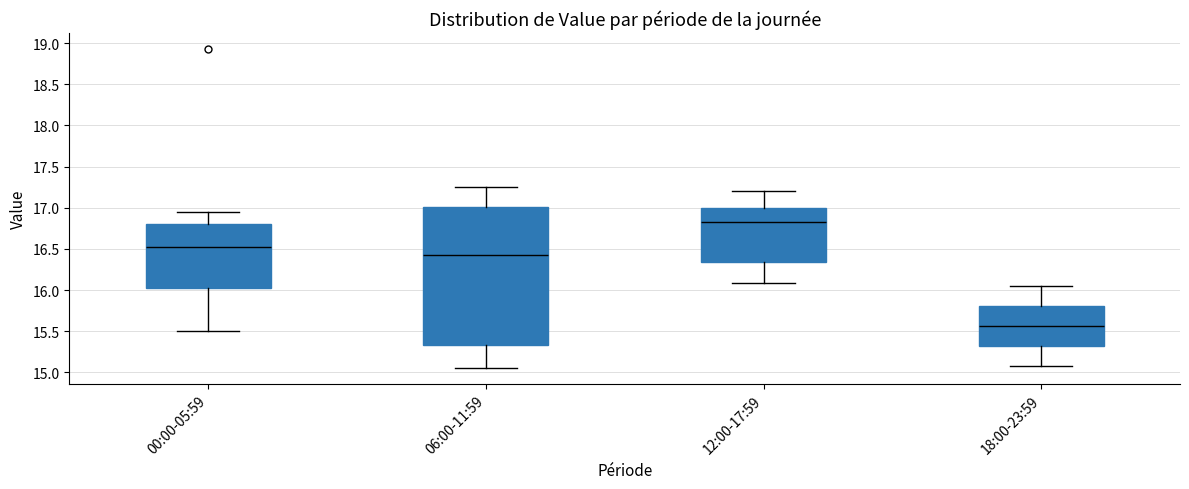

Reading left to right, transcribe this box plot: for each box, give where its median line is, the range the box spans, and where its two whiskers end, as read against the y-axis. The values are not printed on the chart, so give them approximately, as read against the axis.

00:00-05:59: median 16.55, box 16.05 to 16.80, whiskers 15.50 to 16.95
06:00-11:59: median 16.45, box 15.35 to 17.00, whiskers 15.05 to 17.25
12:00-17:59: median 16.85, box 16.35 to 17.00, whiskers 16.10 to 17.20
18:00-23:59: median 15.55, box 15.30 to 15.80, whiskers 15.10 to 16.05